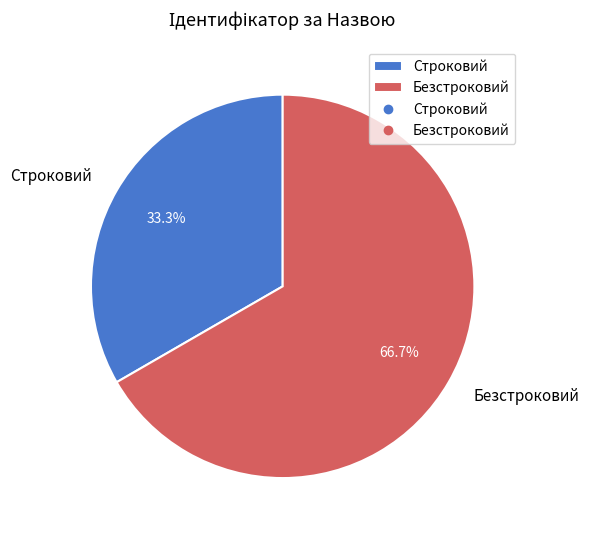

True or false: Строковий accounts for 38% of the total.

False